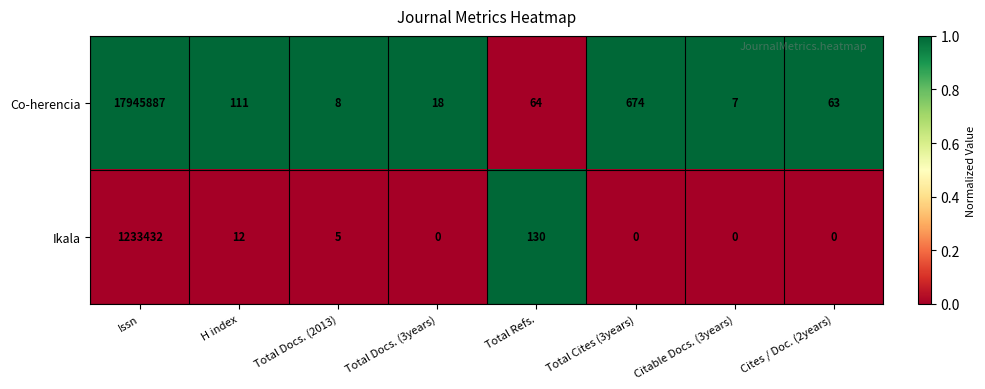

Reading left to right, transcribe all the data shown in this chart.

Co-herencia: 17945887	111	8	18	64	674	7	63
Ikala: 1233432	12	5	0	130	0	0	0